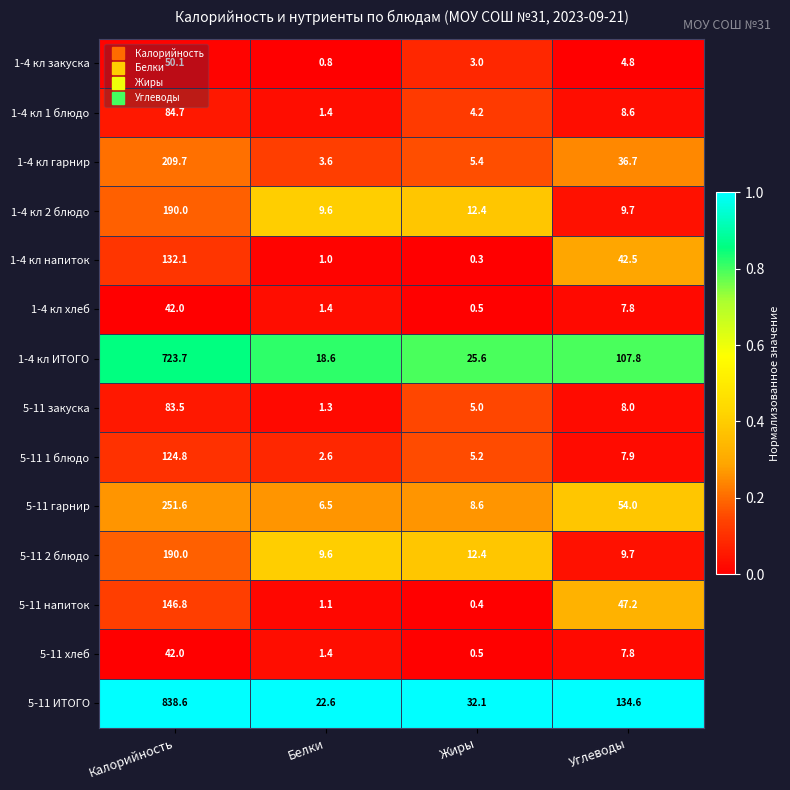

How many data points does each series have?

4